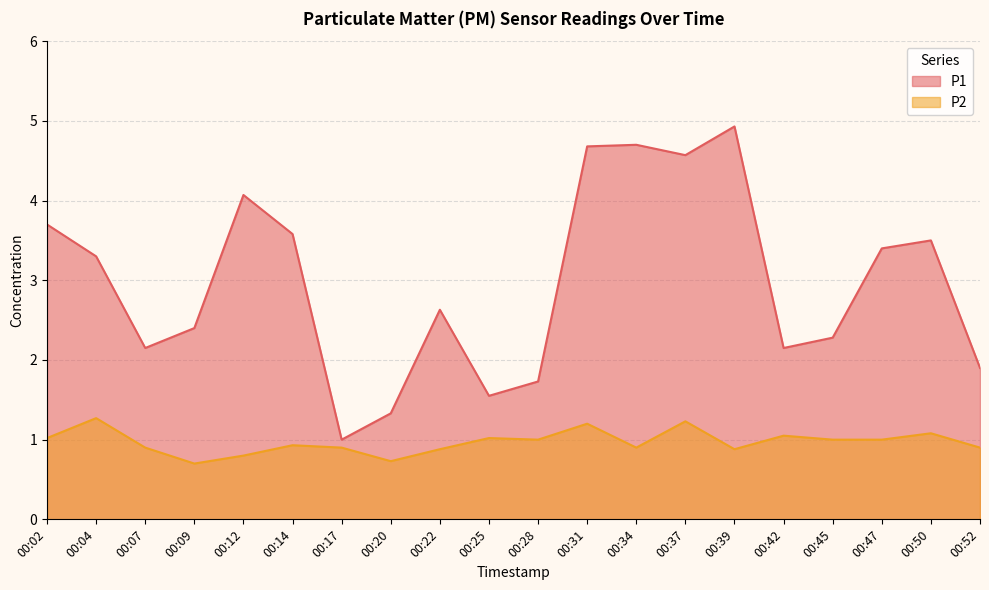

Where is P2 nearest to the value 0?

00:09